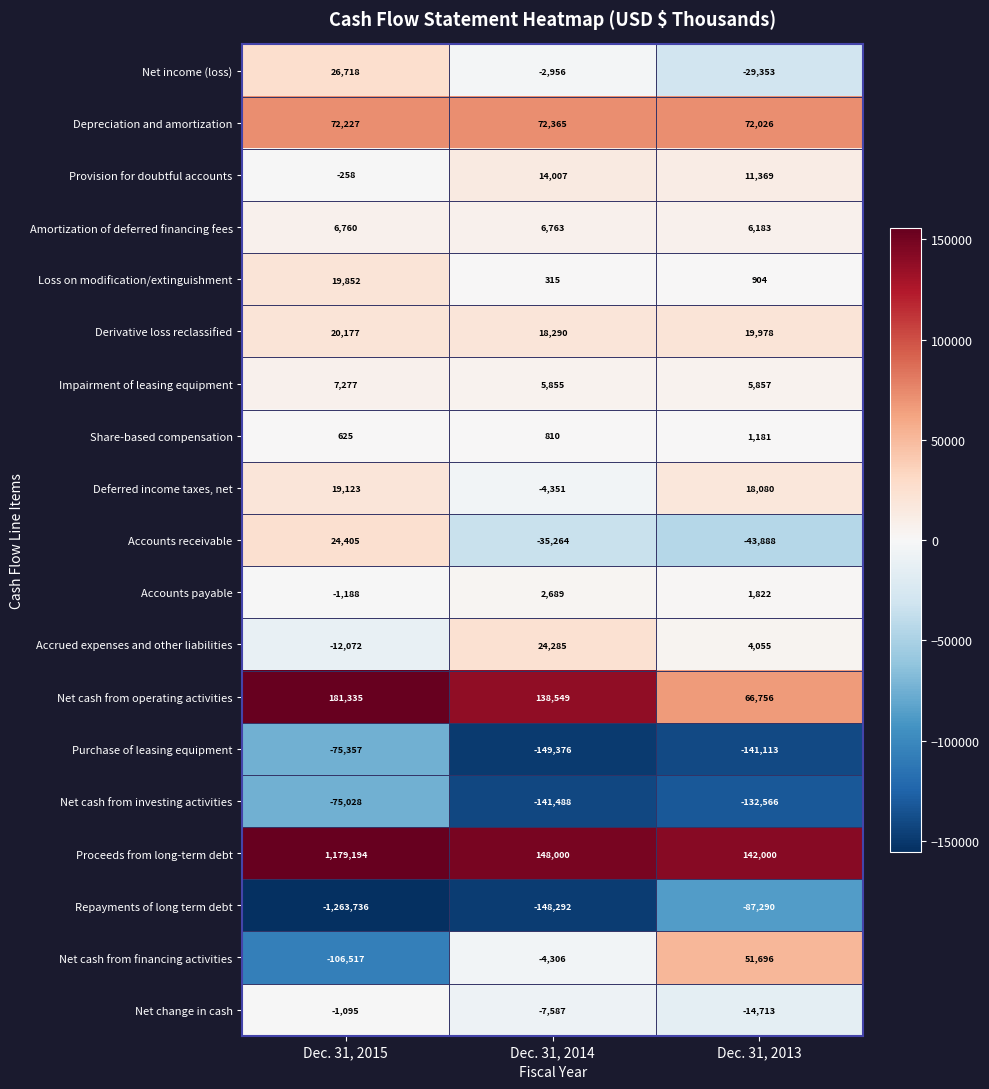

At which label does Deferred income taxes, net first exceed 18080?

Dec. 31, 2015